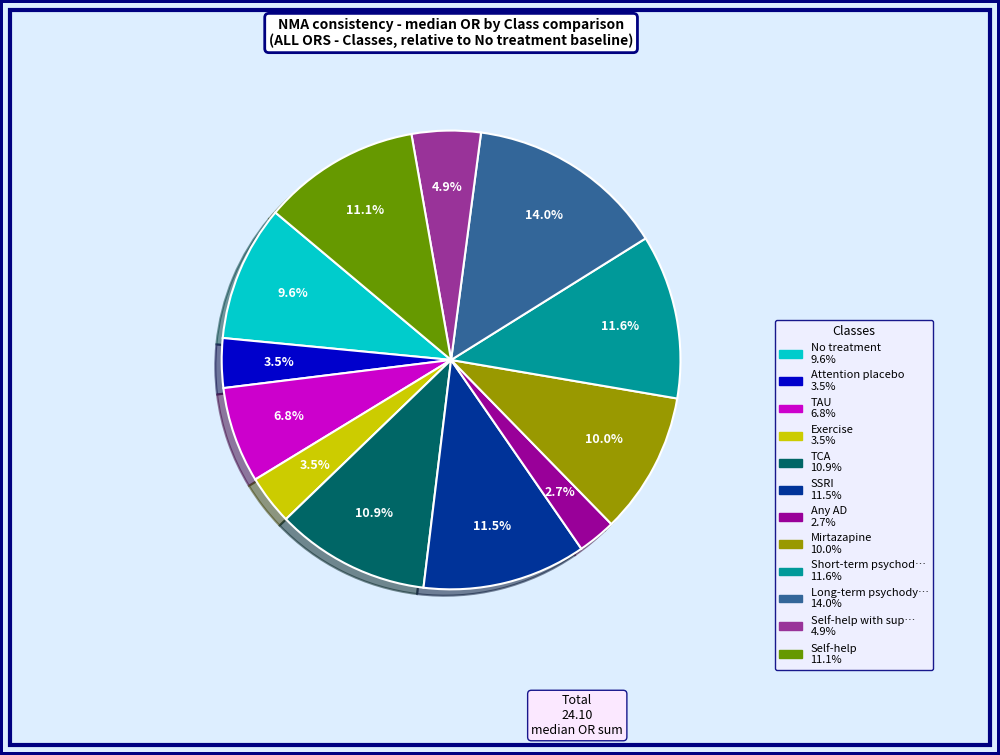

Count the number of slices in the pie.

12